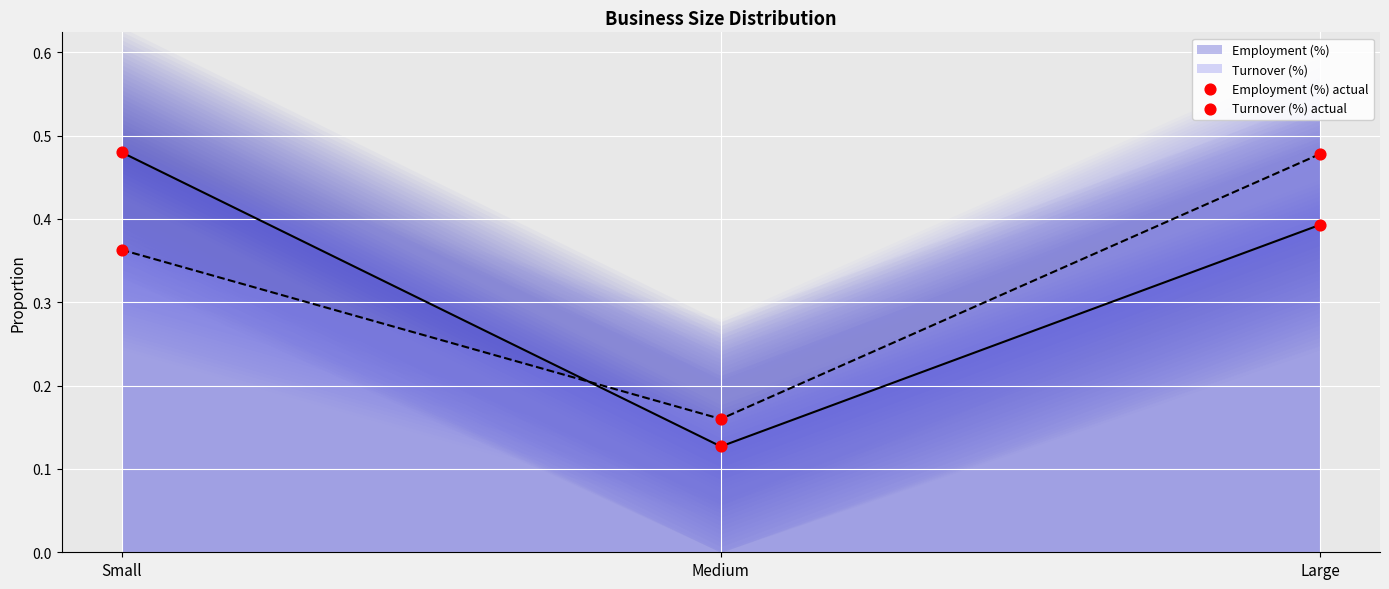

Which series contains the lowest Y value?

Employment (%) actual